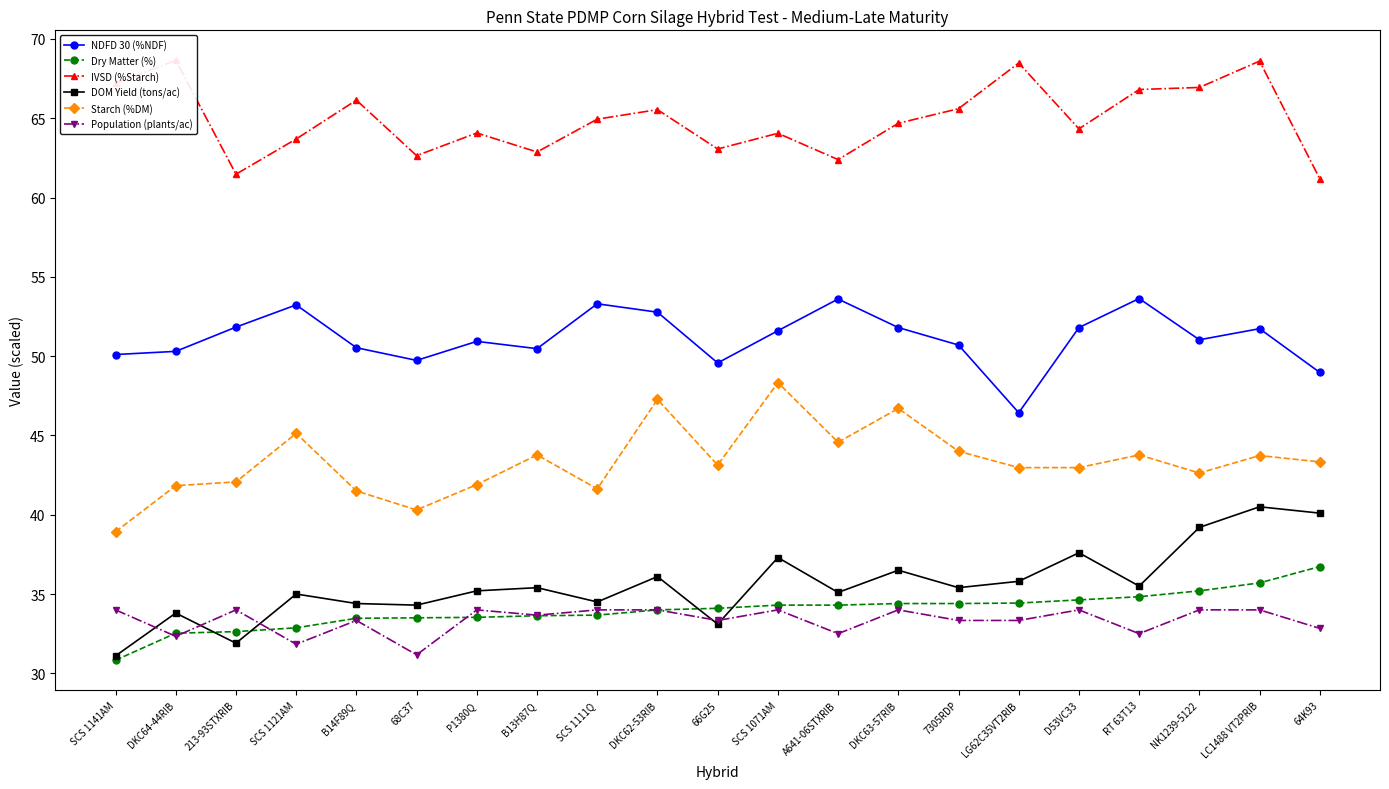

True or false: DOM Yield (tons/ac) and IVSD (%Starch) cross at least once.

False